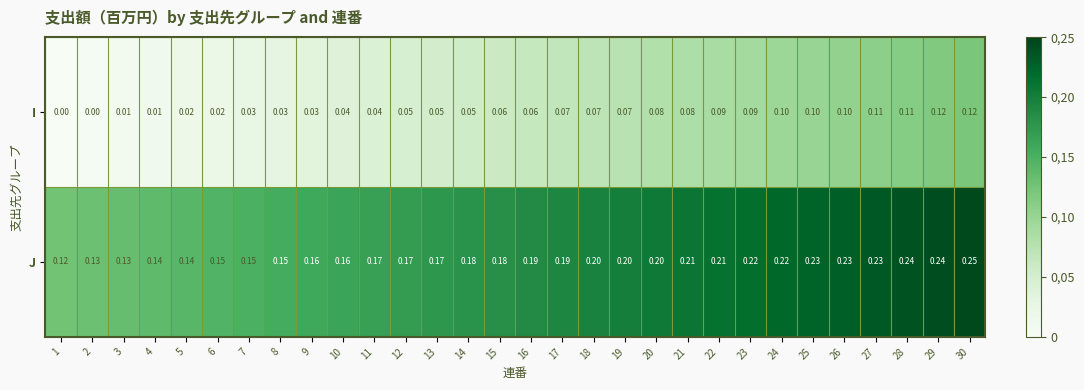

Which series has the widest spread of values?

J